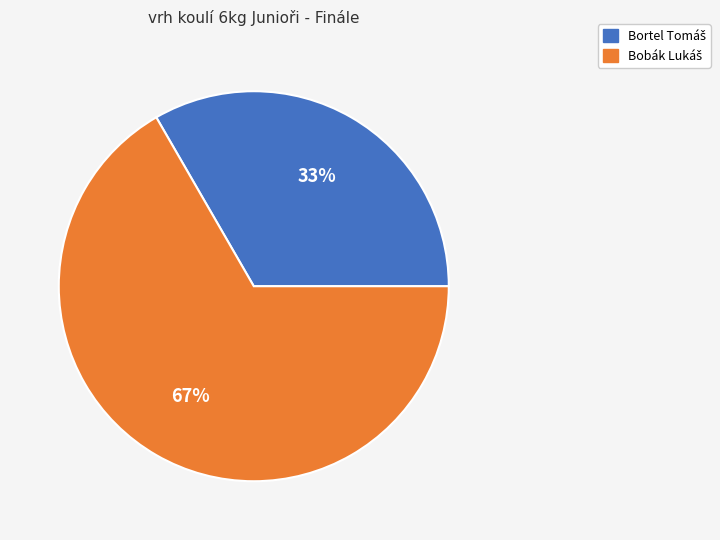

To the nearest percent, what is the average slice percentage?

50%